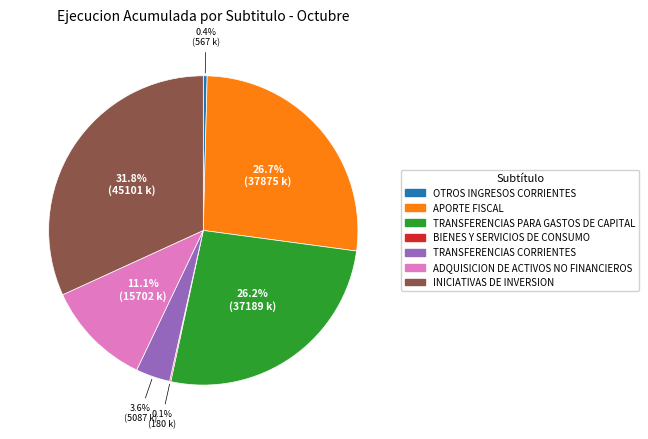

What is the largest slice in the pie chart?

INICIATIVAS DE INVERSION